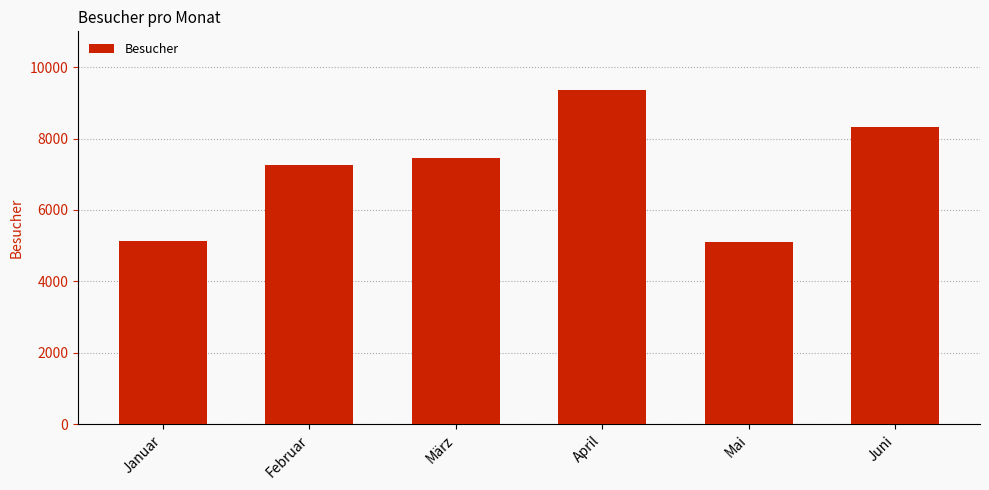

How many categories are shown in the chart?

6